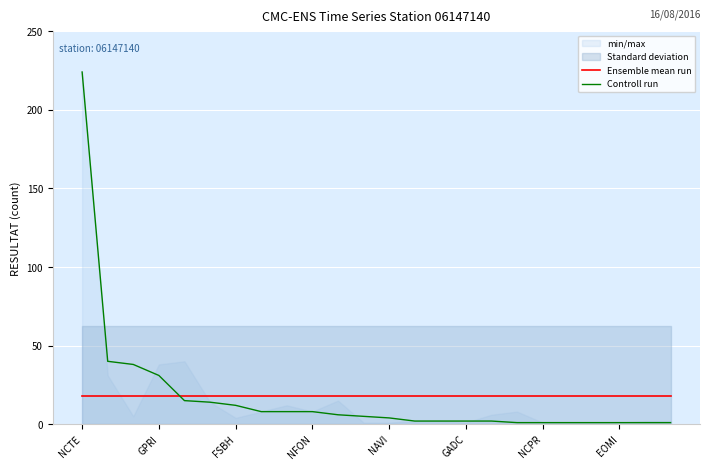

True or false: Controll run has a value of 224.0 at NCTE.

True